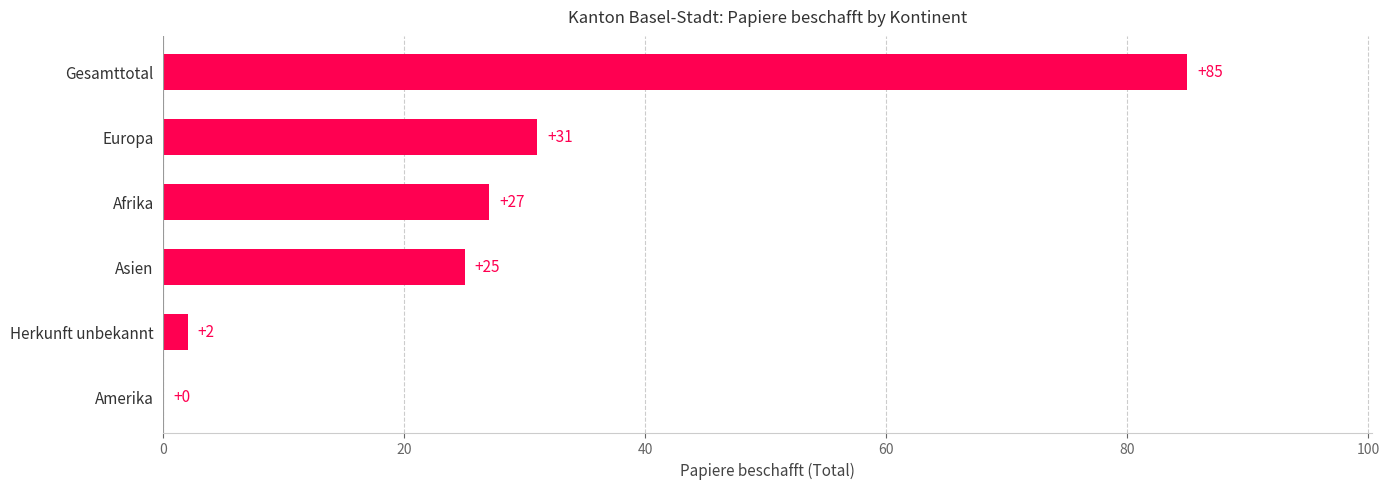

Are the bars horizontal?

Yes